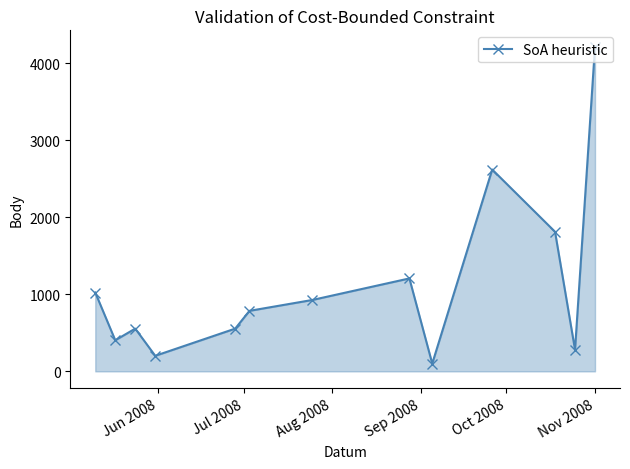

True or false: there are more than 1 points higher than both neighbors.

True